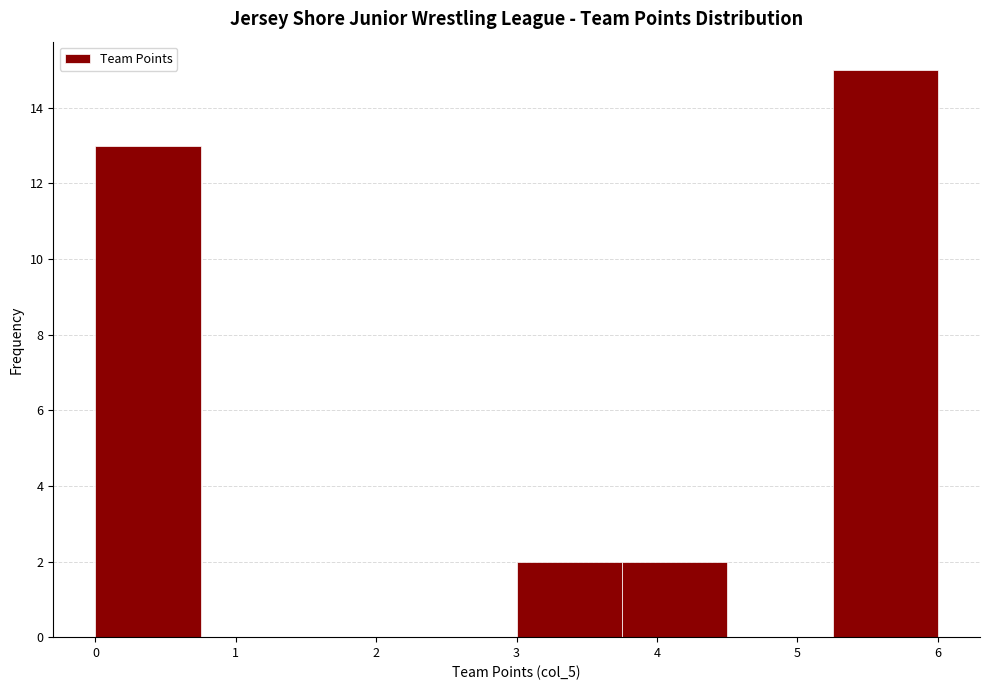

Over which range of the x-axis is the bar tallest?

5.25 to 6.00